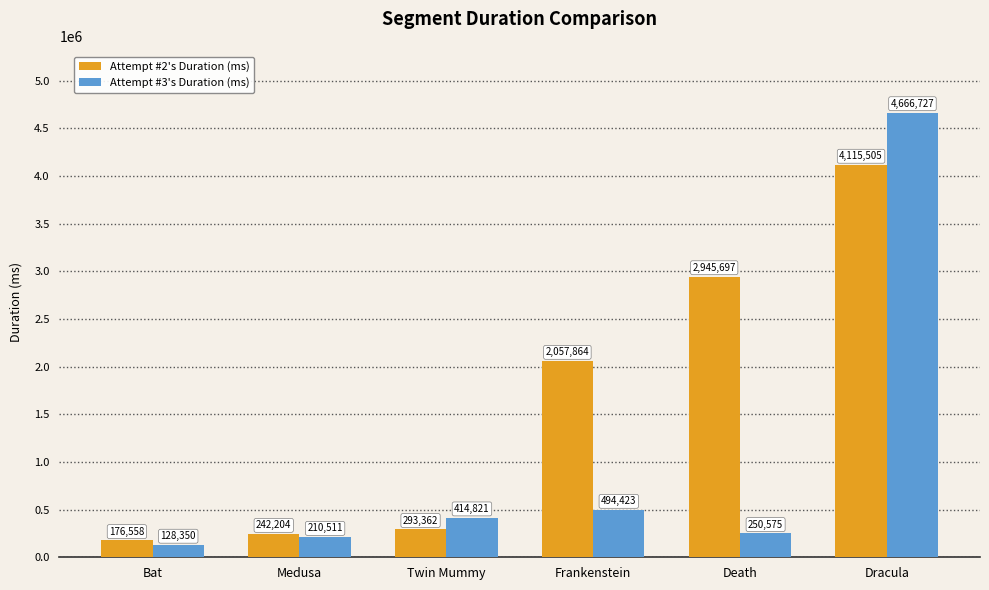

Which series has the largest total across all categories?

Attempt #2's Duration (ms)